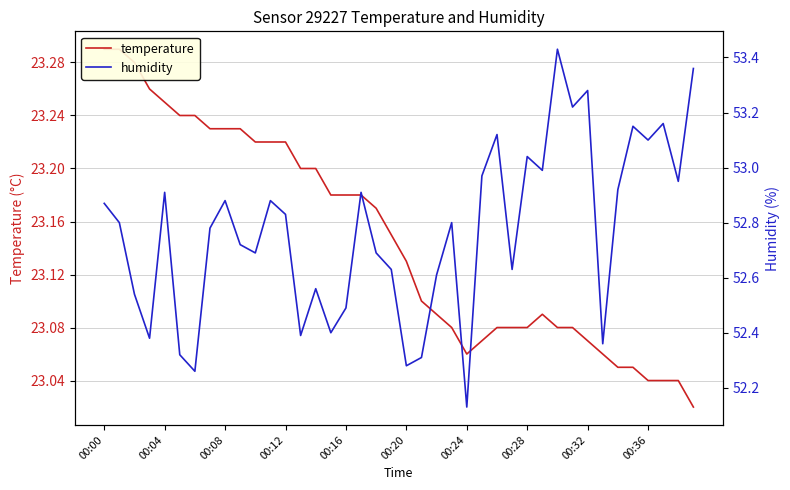

Rank the series at 23 from highest to lowest value.

humidity, temperature